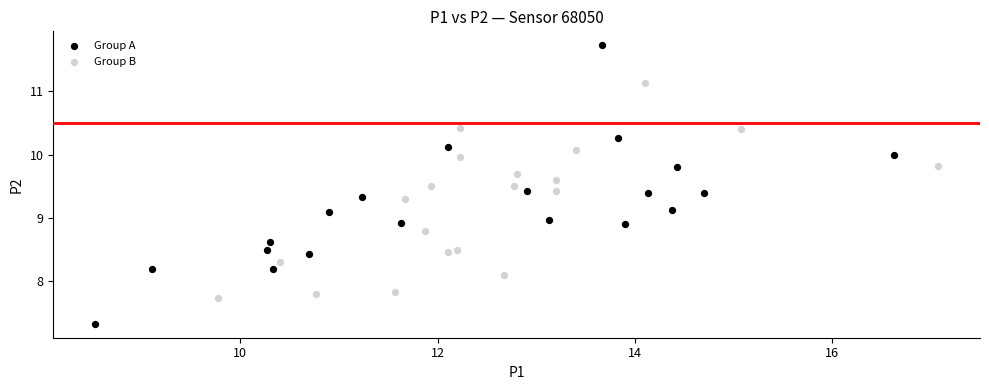

Which series contains the lowest Y value?

Group A